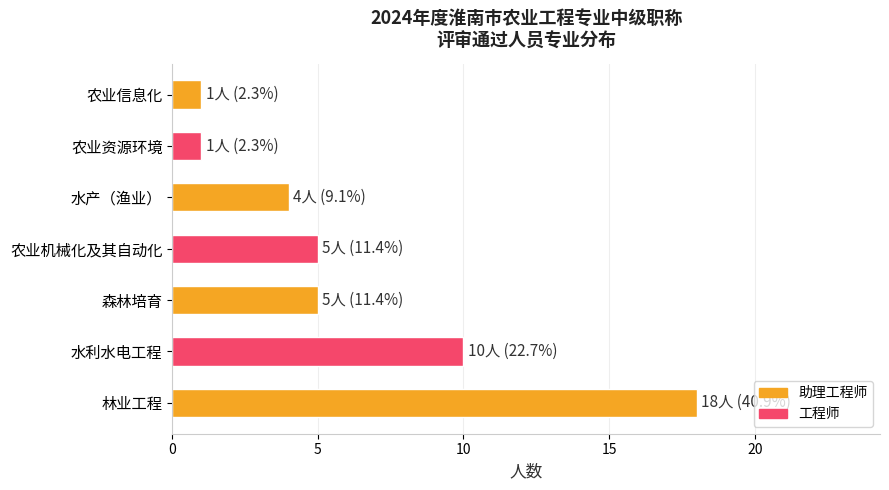

Which has a higher value, 农业机械化及其自动化 or 农业资源环境?

农业机械化及其自动化